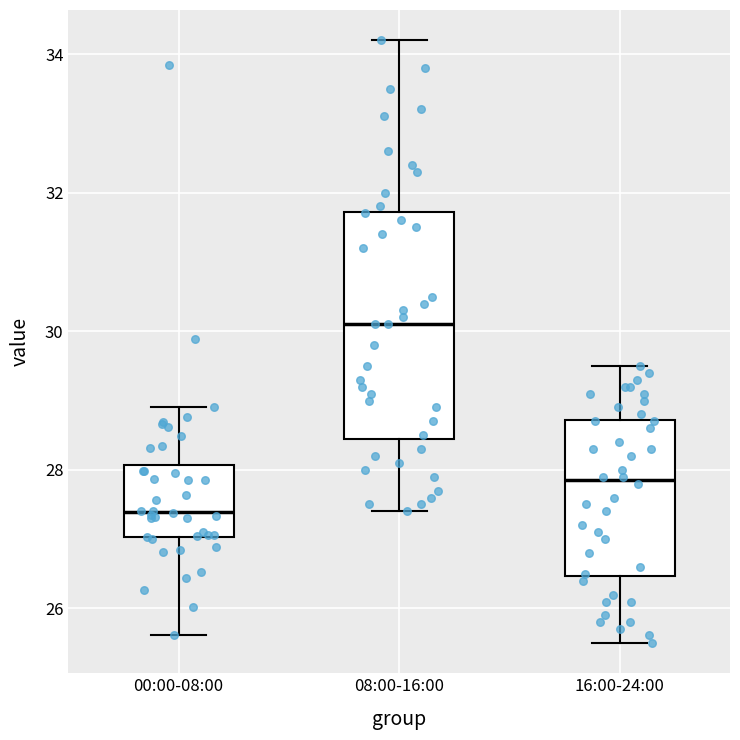

Where is the upper edge of the box for 16:00-24:00 on the y-axis? The values are not printed on the chart, so give them approximately, as read against the axis.

28.8